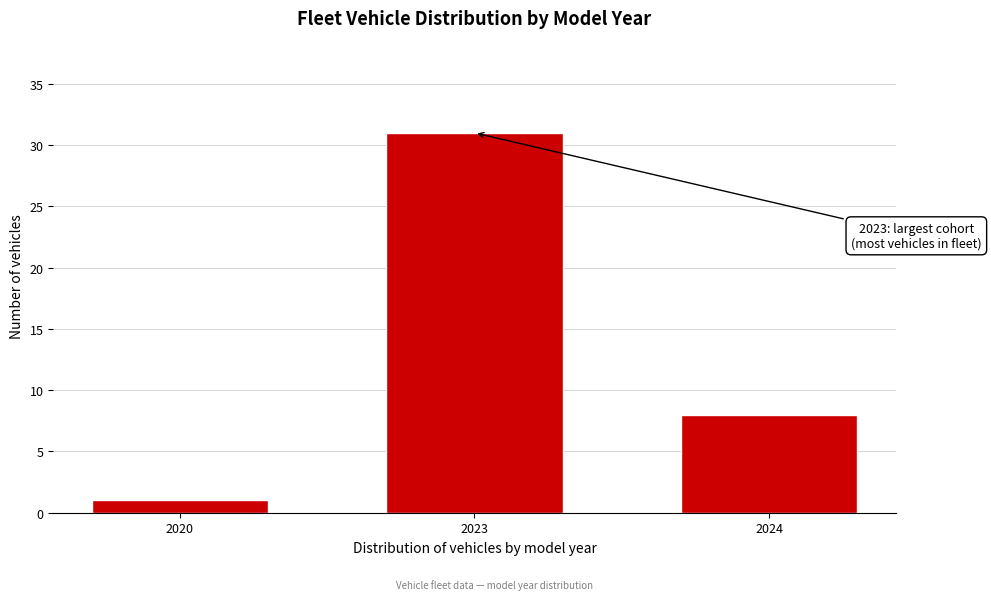

Reading right to left, what are all the values shown in this chart?

2024=8	2023=31	2020=1